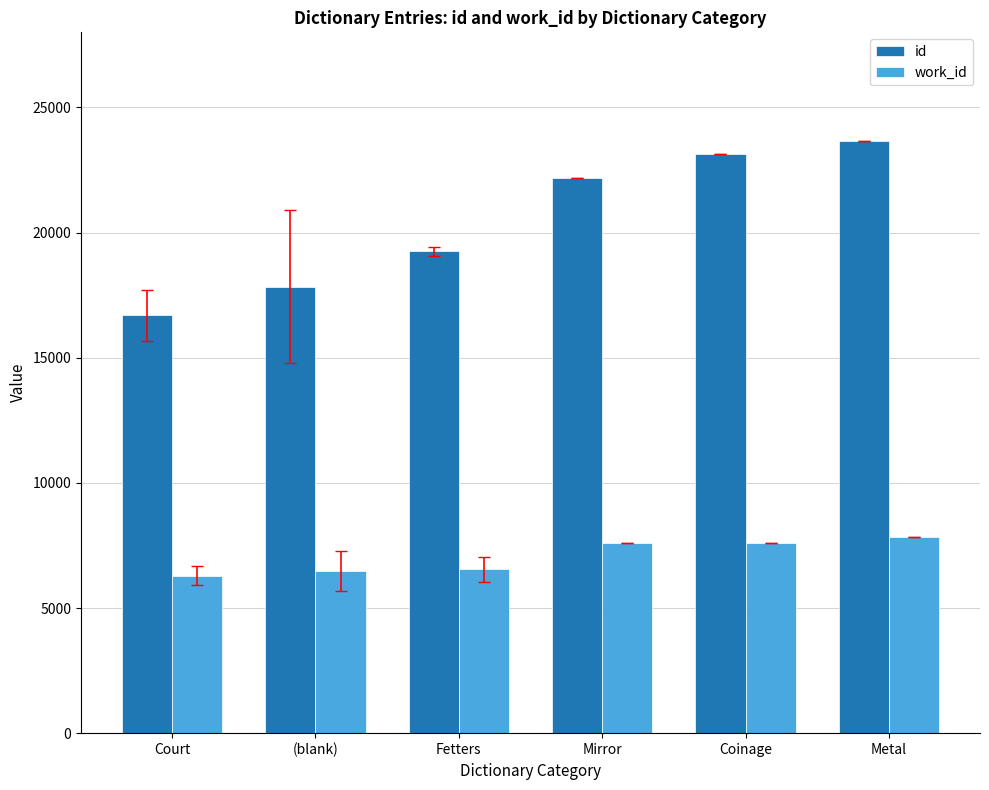

How many values in the work_id series are below 7588?

3